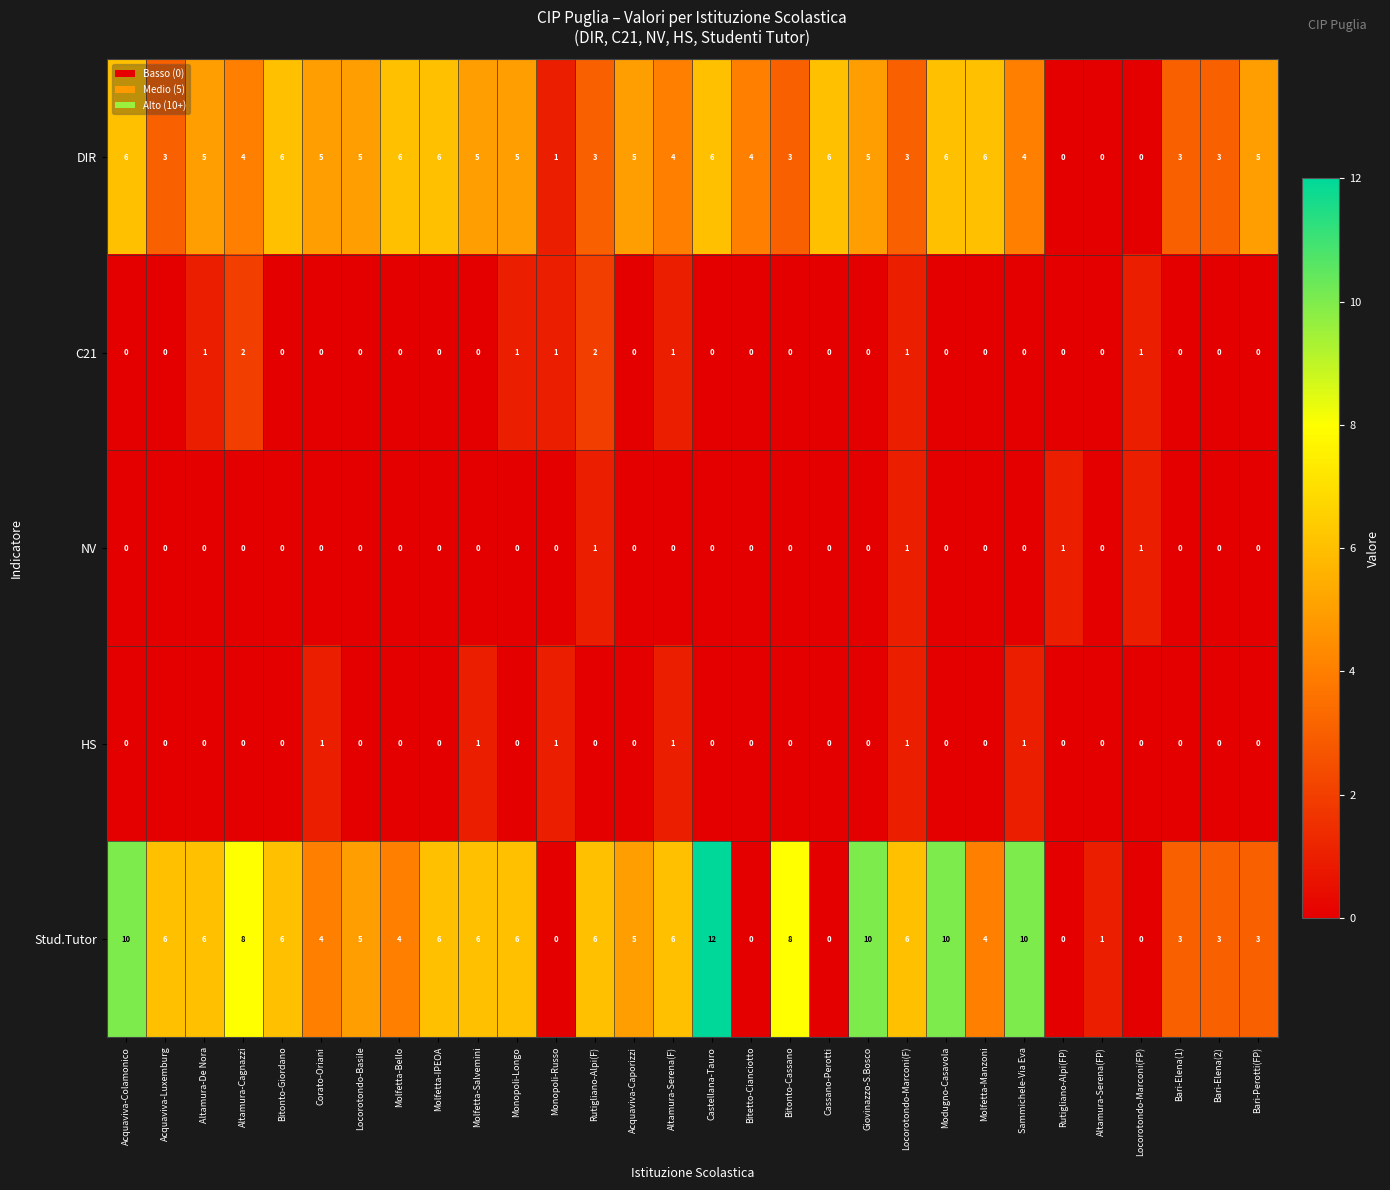

Which series has the largest total across all categories?

Stud.Tutor